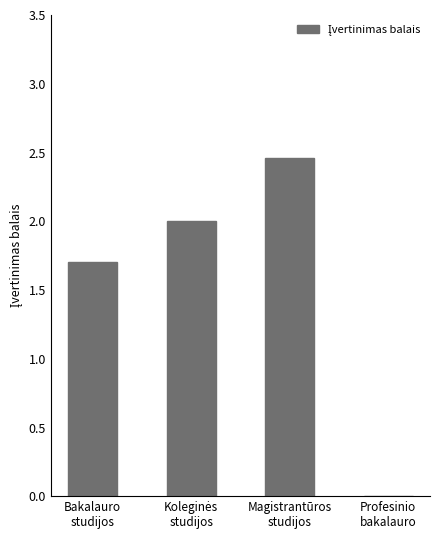

What is the sum of all values?

6.2